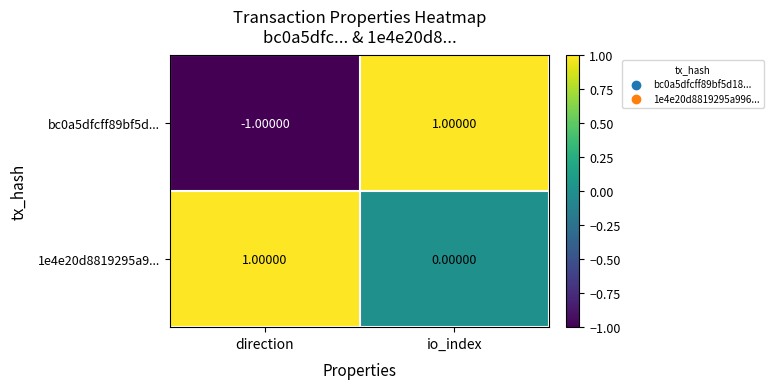

Where is 1e4e20d8819295a9... nearest to the value 0?

io_index